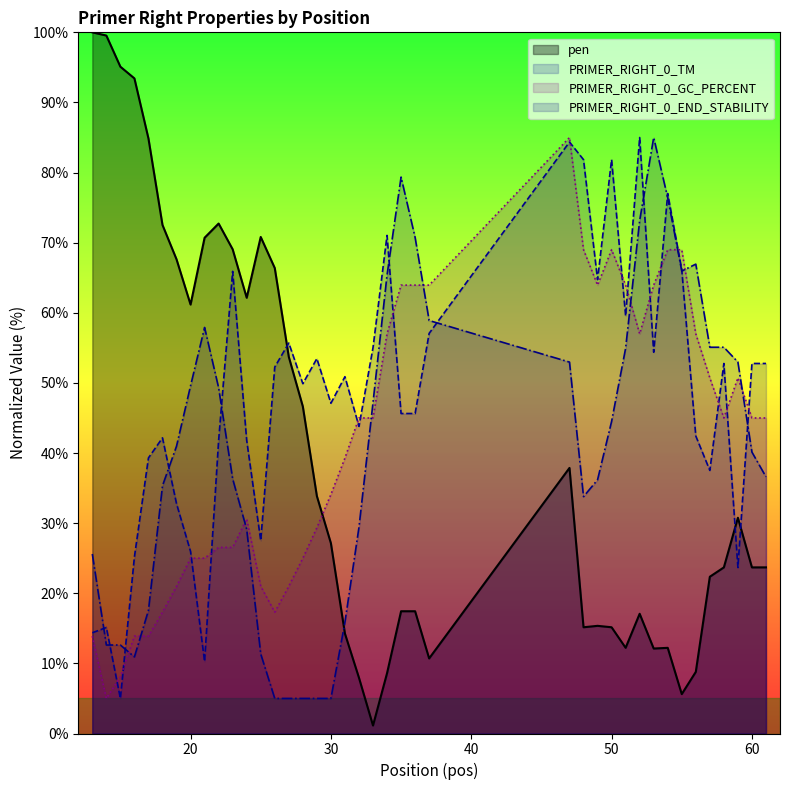

Where is the first local maximum for pen?

22